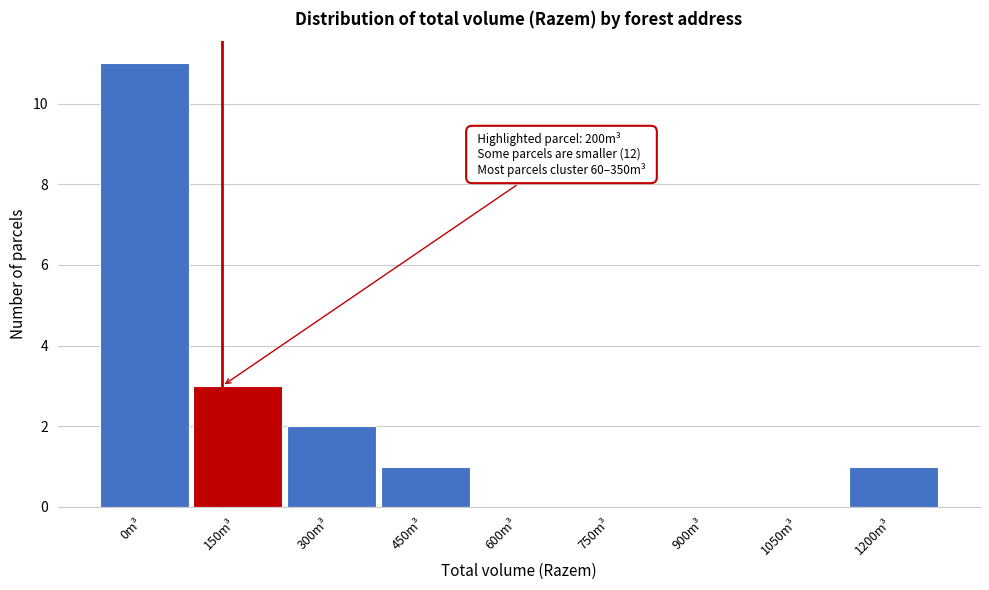

Reading left to right, what are all the values shown in this chart?

0m³=11	150m³=3	300m³=2	450m³=1	600m³=0	750m³=0	900m³=0	1050m³=0	1200m³=1